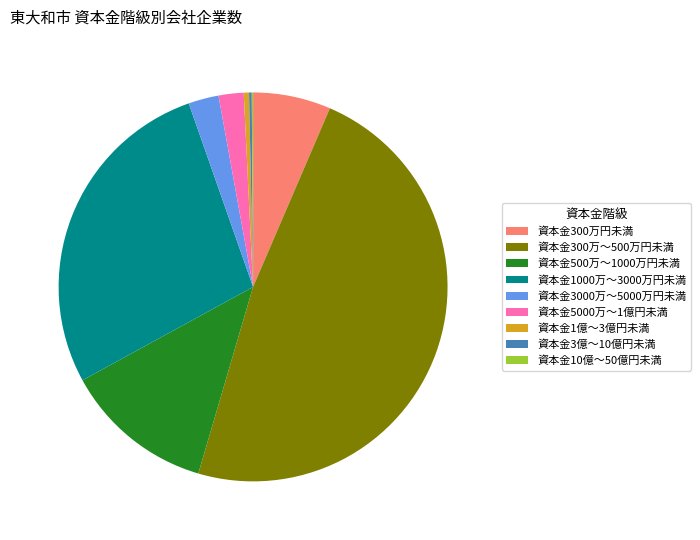

Is there a majority slice in this chart?

No